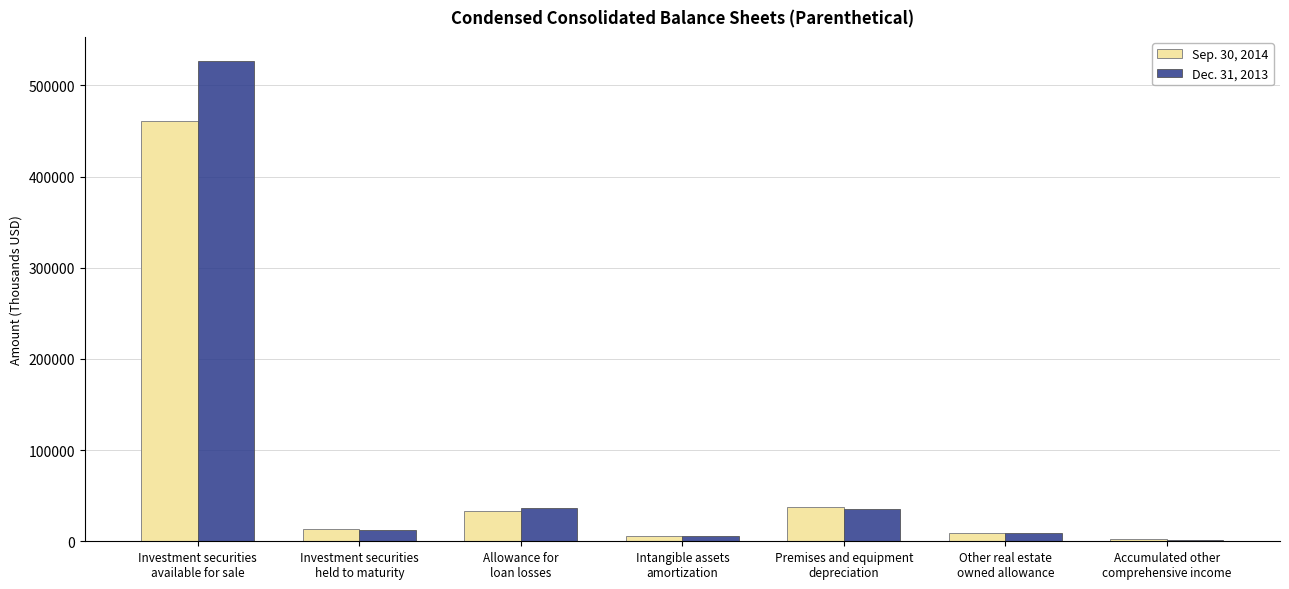

Which label corresponds to the largest value in the chart?

Investment securities
available for sale